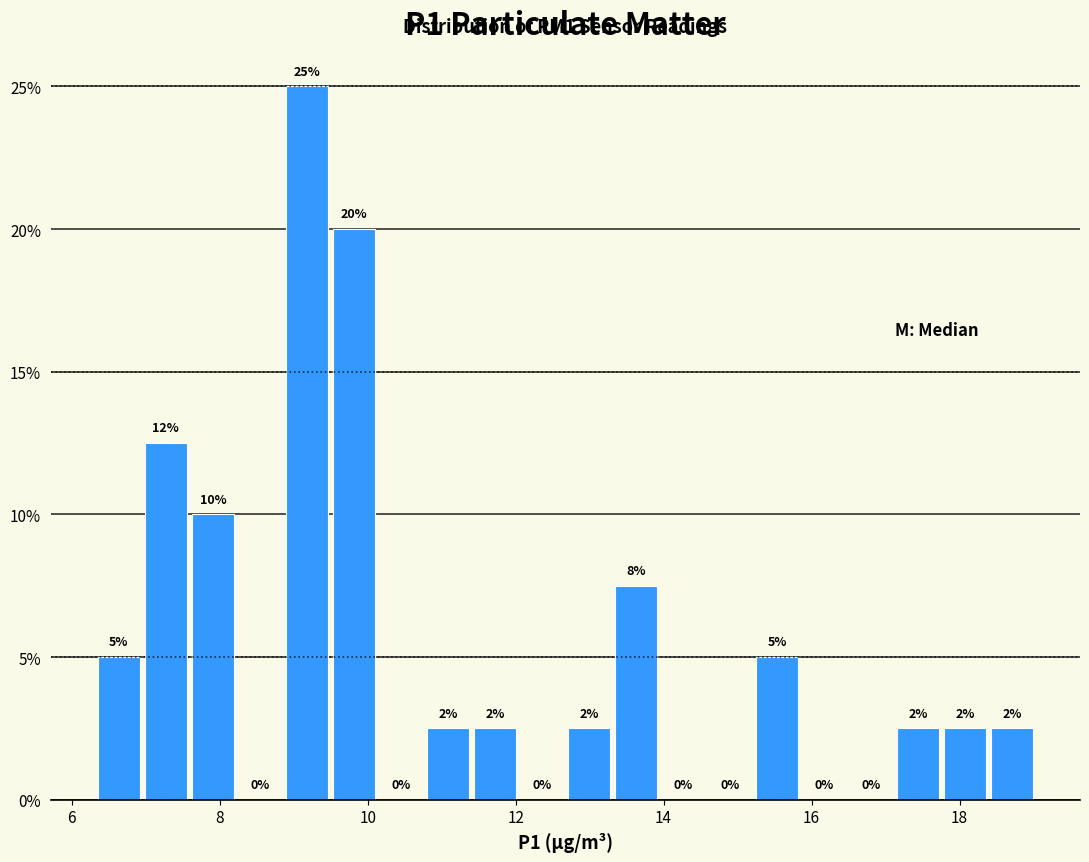

Around what value on the x-axis is the tallest bar? Give the approximate position of its centre, as read against the axis.

9.2